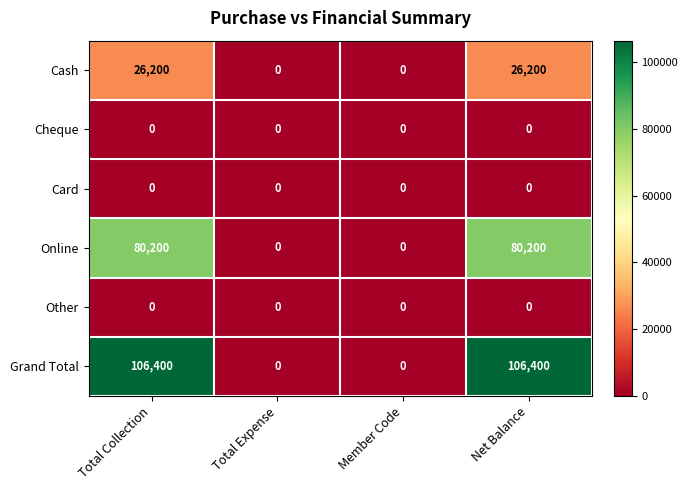

Which series has the largest total across all categories?

Grand Total